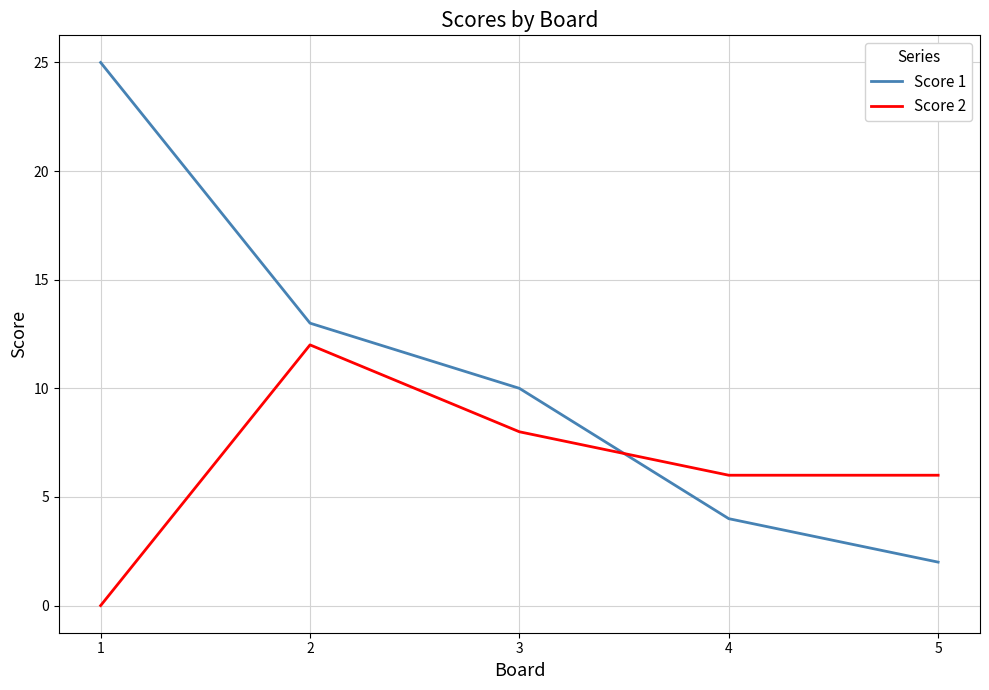

Which series has the largest range (max minus min)?

Score 1